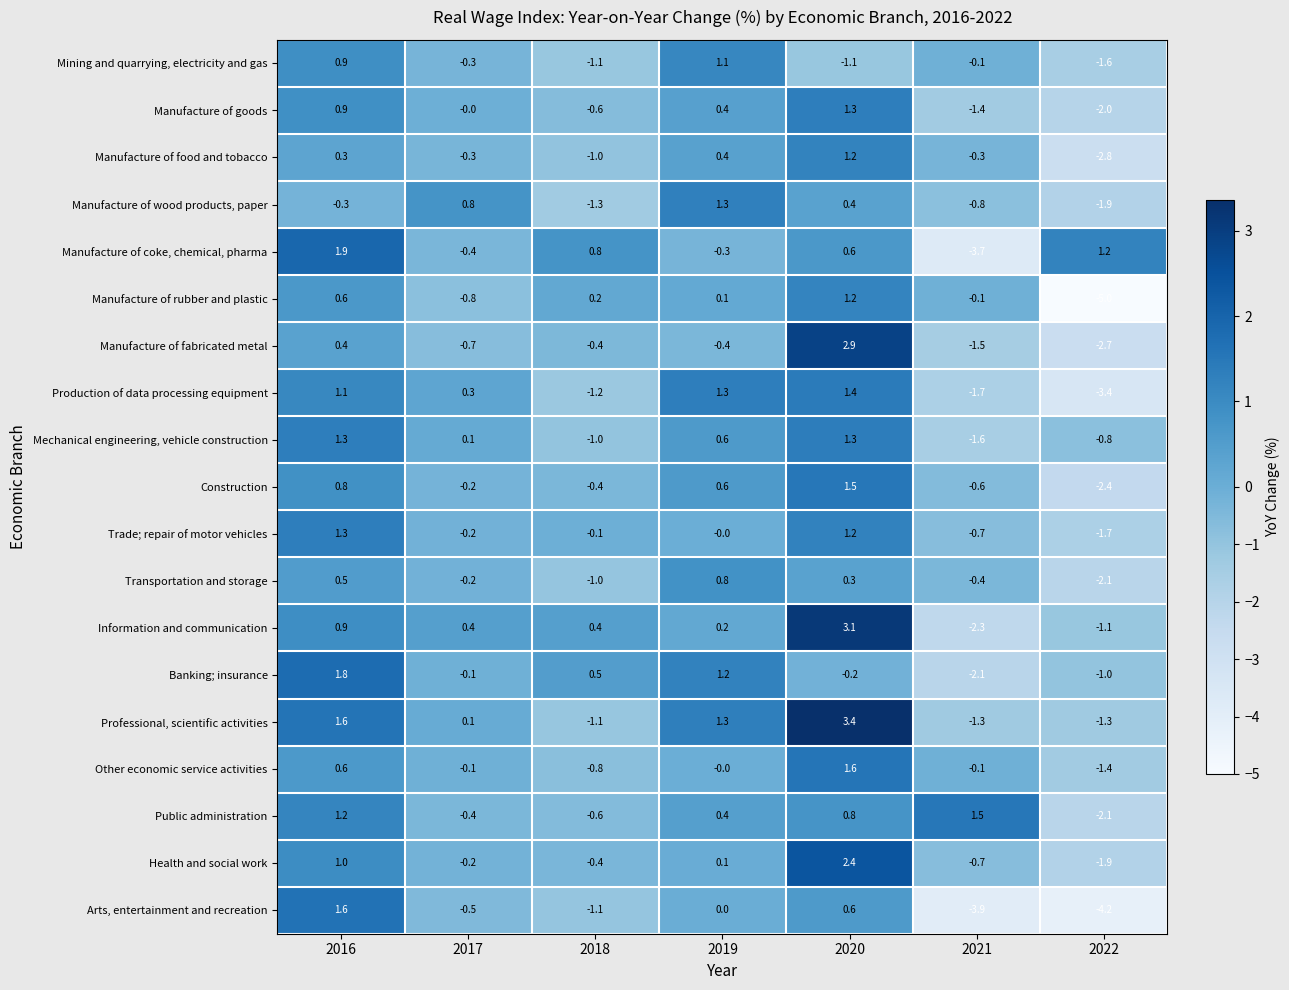

How many series are shown in this chart?

19